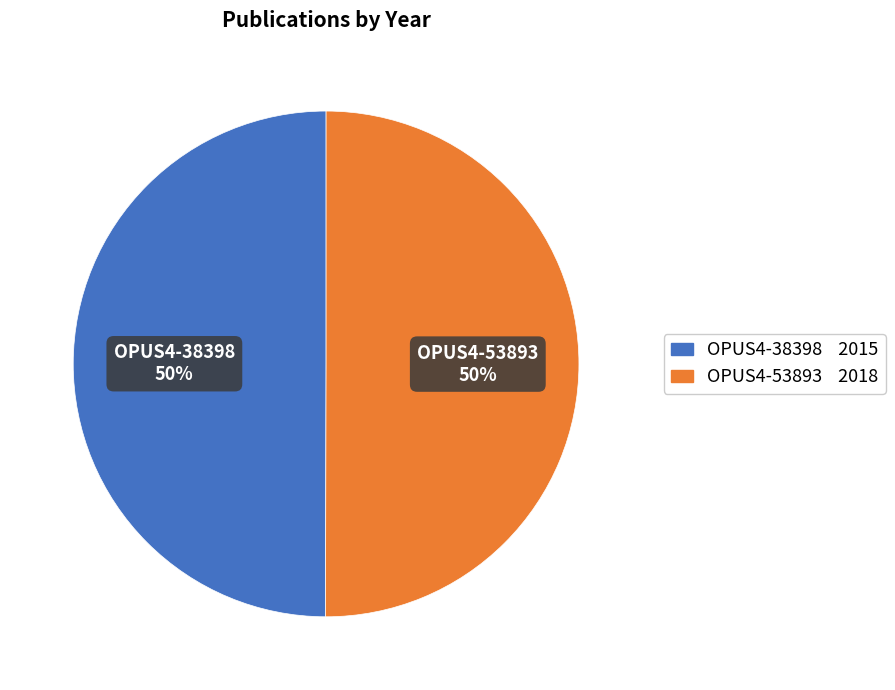

Do OPUS4-53893 and OPUS4-38398 together represent more than half of the pie?

Yes